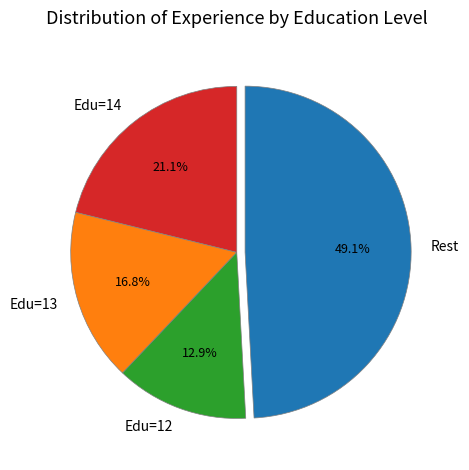

Which slice is the smallest?

Edu=12